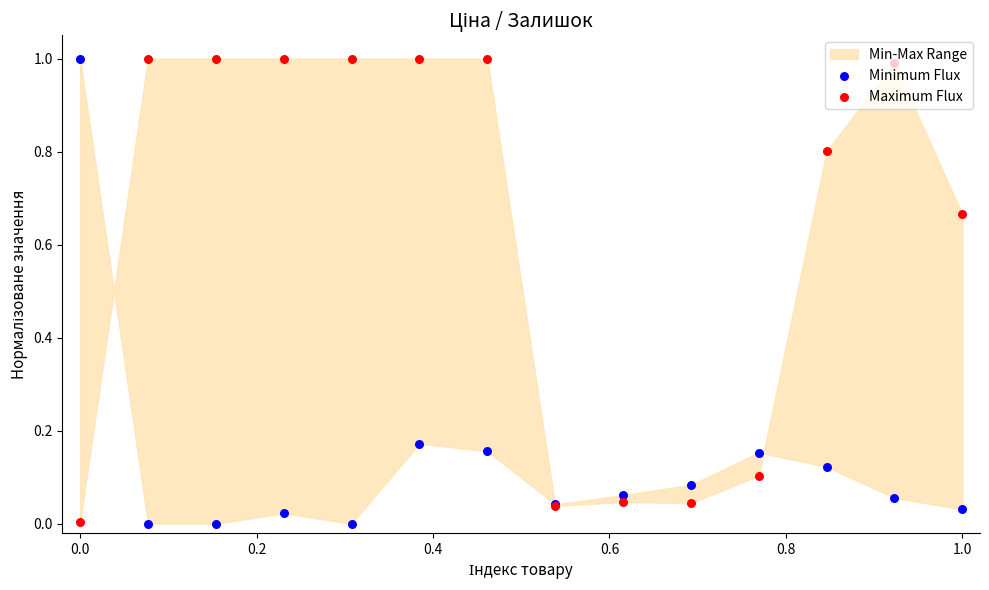

Is the value of Maximum Flux at 0.6 greater than the value of Minimum Flux at −0.2?

No